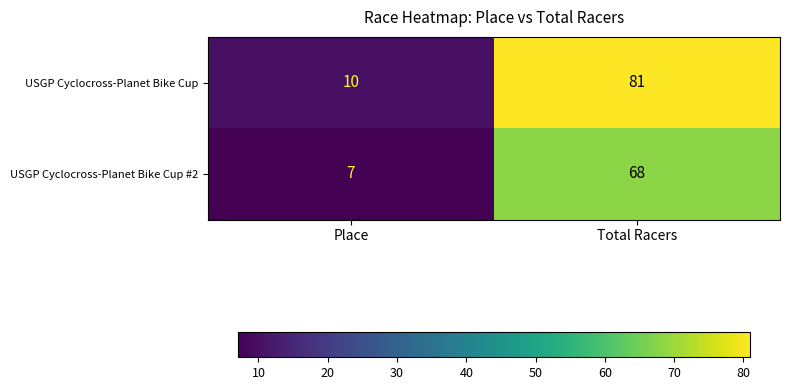

True or false: USGP Cyclocross-Planet Bike Cup #2 has a value of 104 at Total Racers.

False